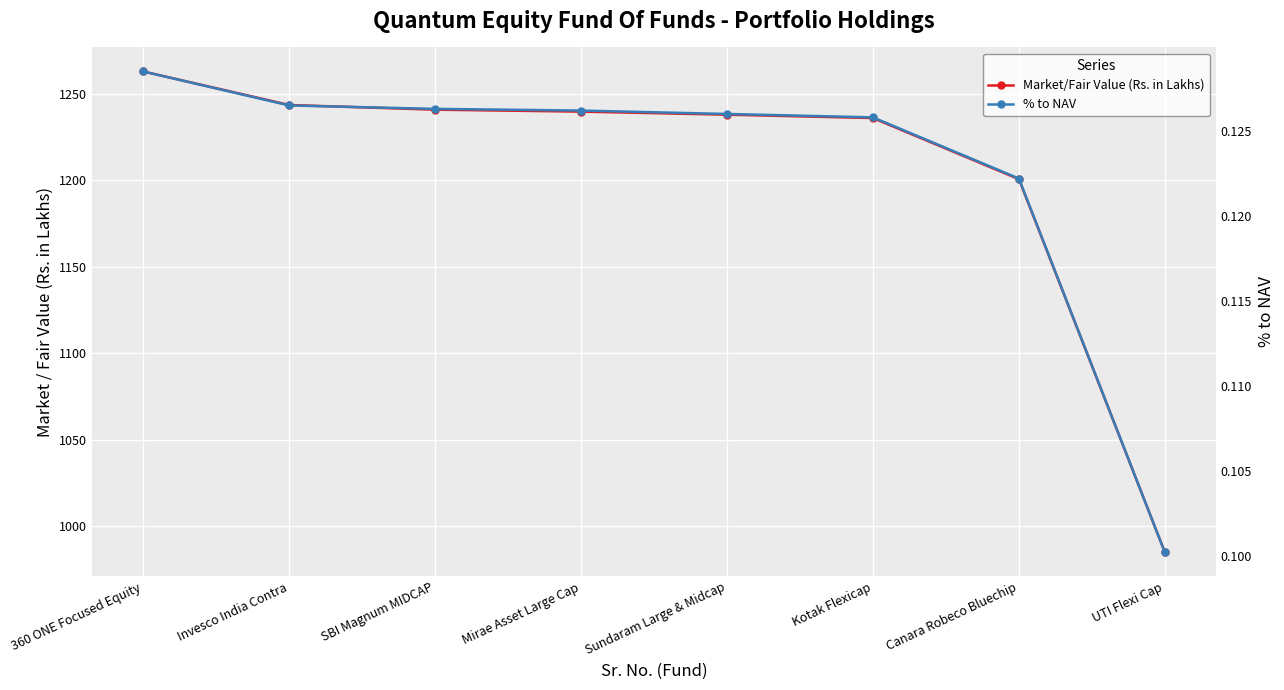

What are all the series names shown in the legend?

Market/Fair Value (Rs. in Lakhs), % to NAV